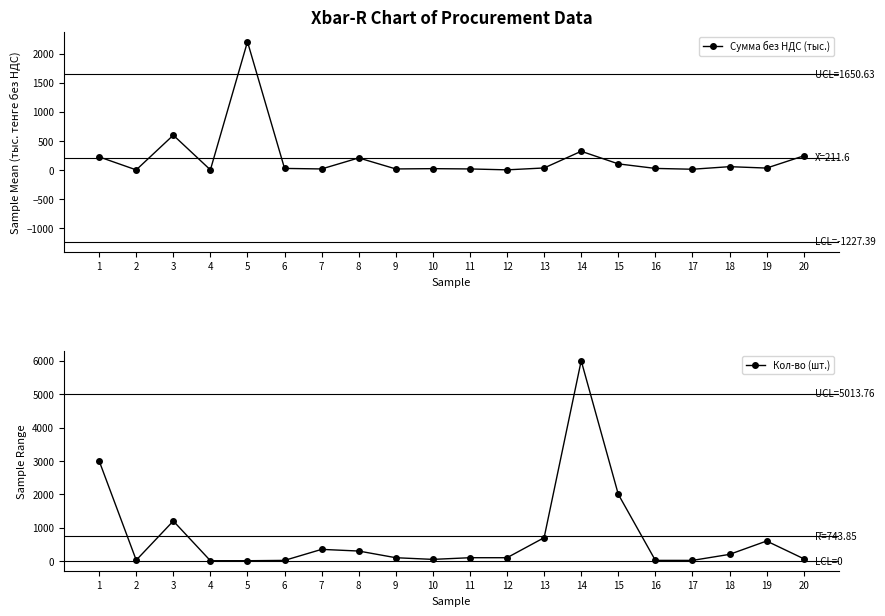

Which series changed the most between 8 and 11?

Кол-во (шт.)